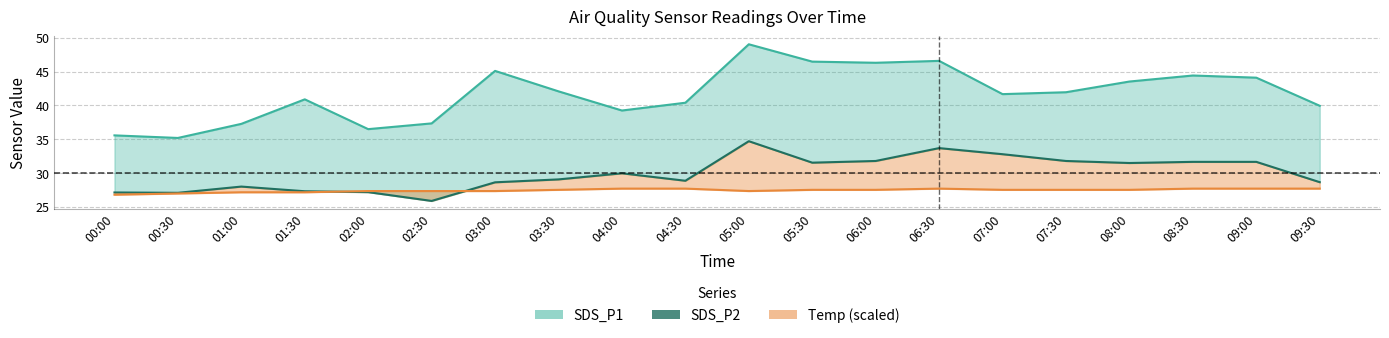

How many data points does each series have?

20